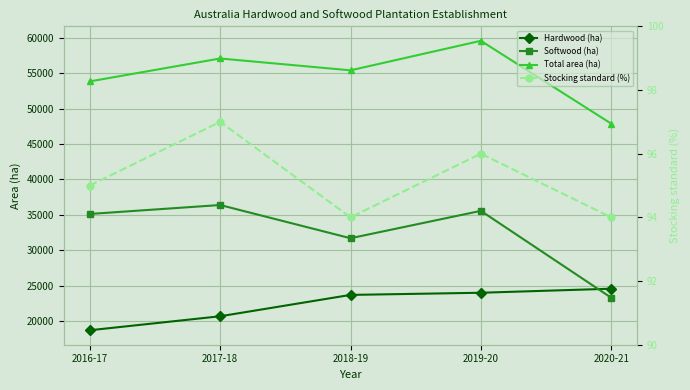

Where does the Softwood (ha) series first go above 35123?

2017-18